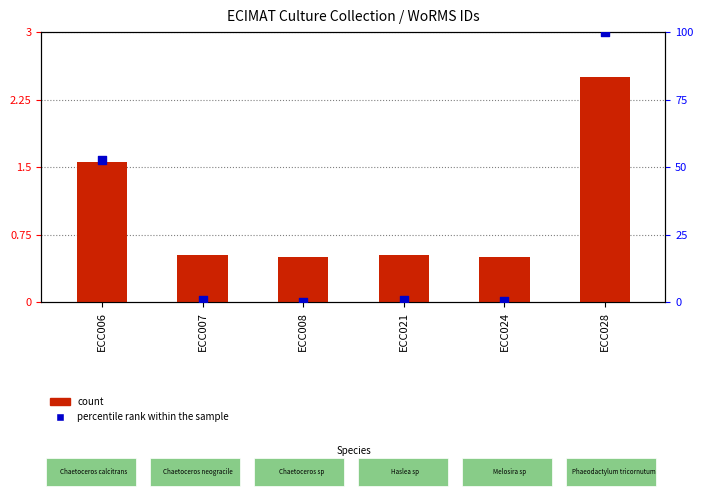

What is the total value across all series at ECC021?

0.5